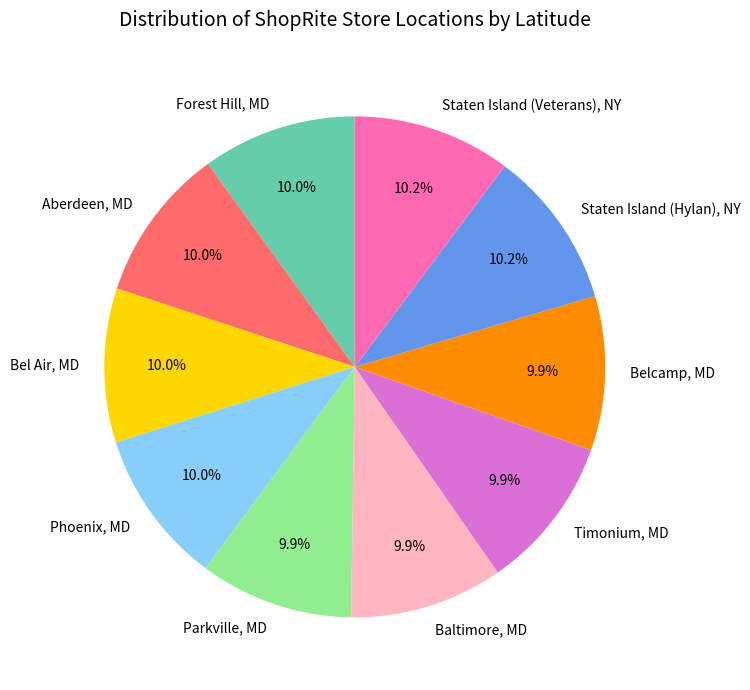

Does Parkville, MD account for over 50% of the chart?

No